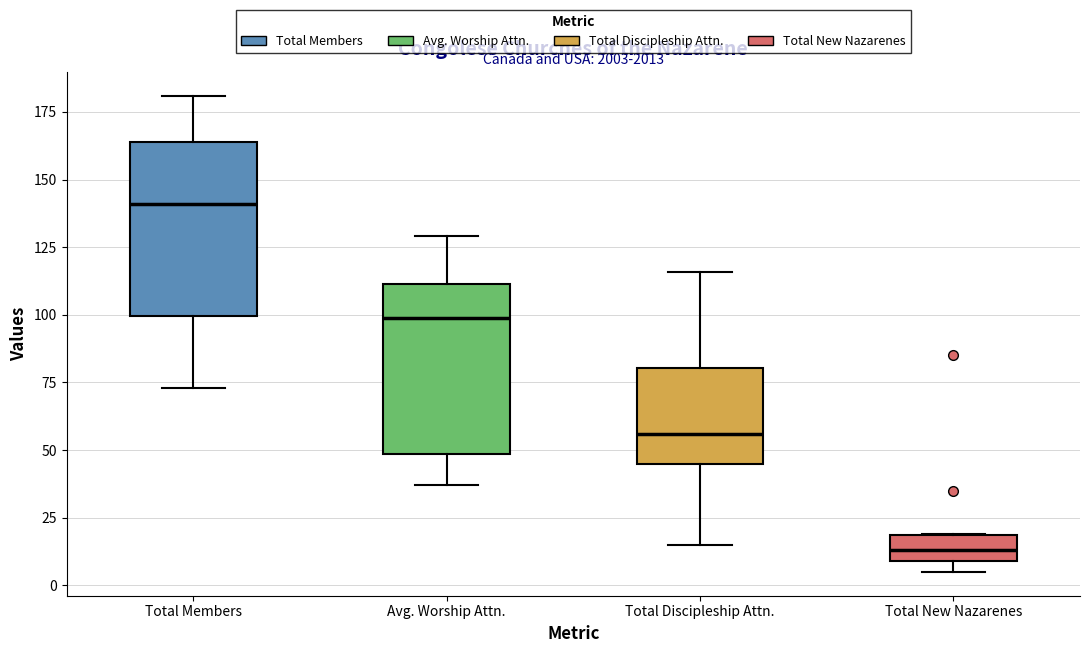

Reading left to right, read every box against the y-axis: the position of its median line, the range the box covers, and the ends of its whiskers. The values are not printed on the chart, so give them approximately, as read against the axis.

Total Members: median 140, box 100 to 165, whiskers 75 to 180
Avg. Worship Attn.: median 100, box 50 to 110, whiskers 35 to 130
Total Discipleship Attn.: median 55, box 45 to 80, whiskers 15 to 115
Total New Nazarenes: median 15, box 10 to 20, whiskers 5 to 20